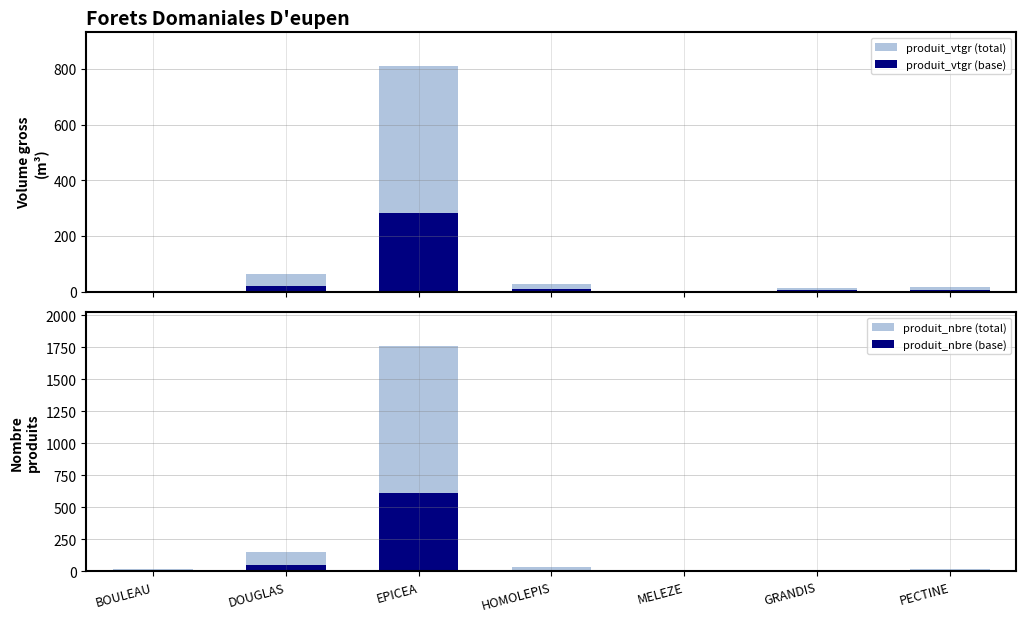

Which series changed the most between DOUGLAS and GRANDIS?

produit_nbre (total)